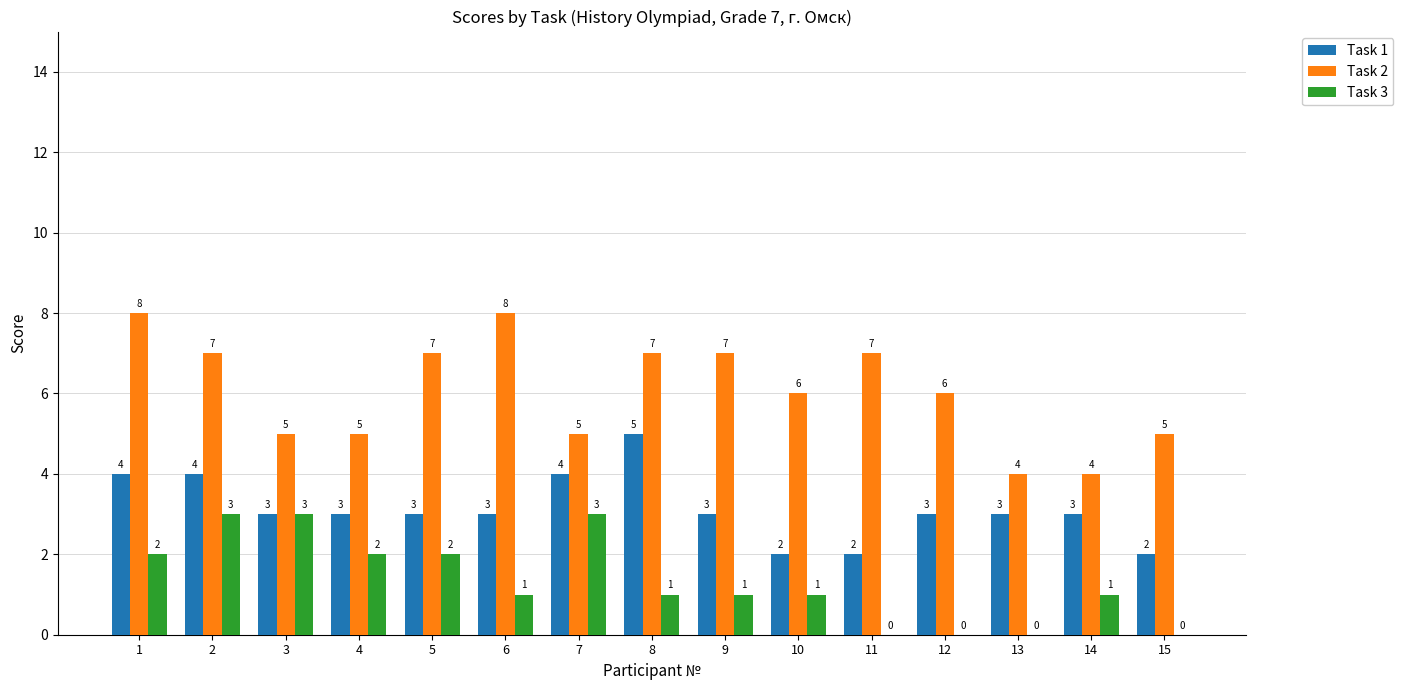

What is the average value of the Task 2 series?

6